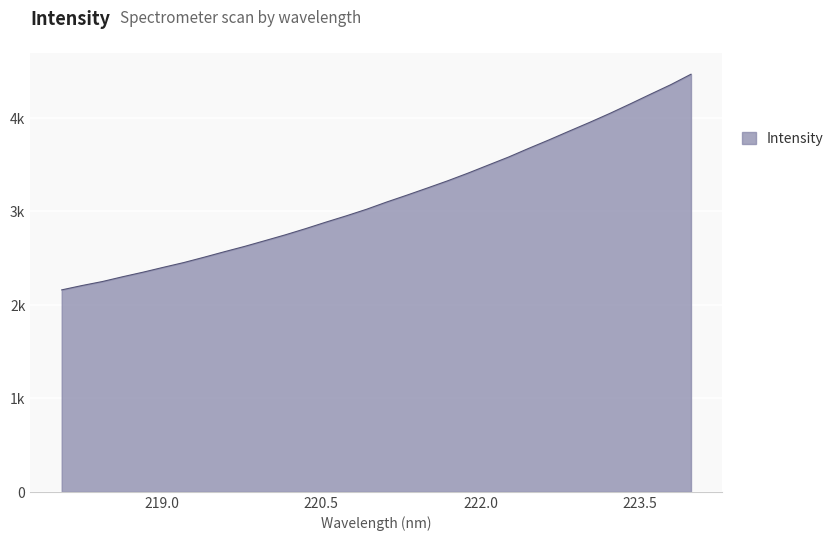

Reading left to right, list all the values displayed in this chart.

218.0596=2158.3	218.2508=2204.8	218.442=2247.5	218.6332=2298.8	218.8244=2347.3	219.0156=2399.3	219.2067=2449.9	219.3979=2506.9	219.589=2565.7	219.7801=2622.8	219.9712=2684.3	220.1623=2746.2	220.3533=2812.5	220.5444=2882.0	220.7354=2948.9	220.9264=3019.4	221.1174=3097.4	221.3083=3171.0	221.4993=3246.8	221.6902=3323.8	221.8812=3405.6	222.0721=3491.8	222.263=3577.5	222.4538=3670.9	222.6447=3761.5	222.8355=3855.6	223.0264=3948.3	223.2172=4044.6	223.408=4145.9	223.5987=4249.2	223.7895=4351.1	223.9802=4463.1